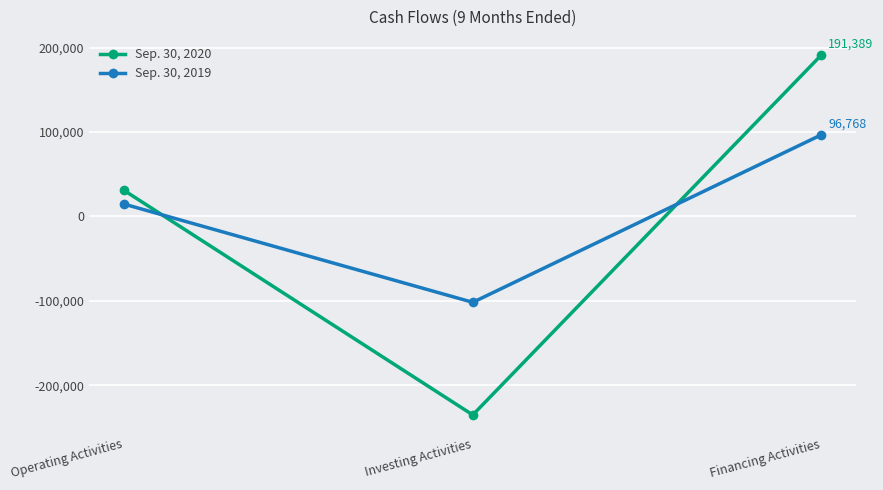

What are all the series names shown in the legend?

Sep. 30, 2020, Sep. 30, 2019